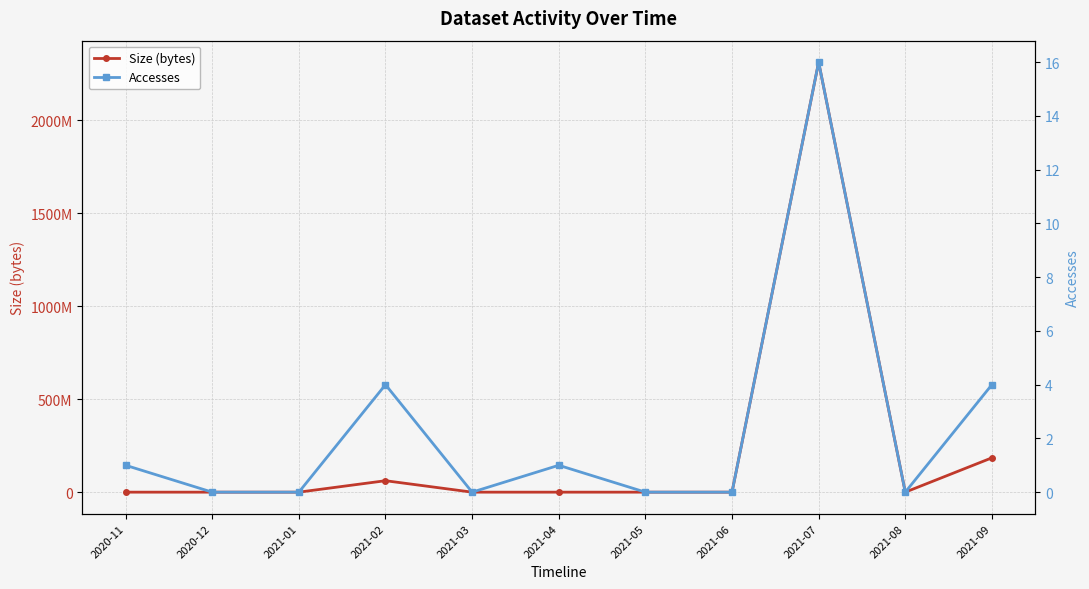

True or false: Accesses and Size (bytes) intersect in this chart.

False